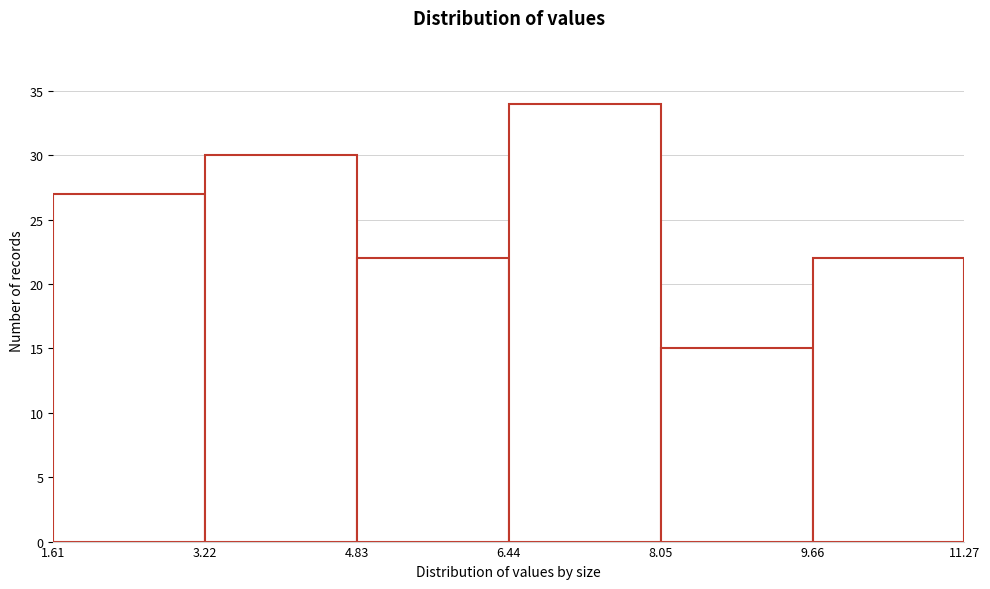

Over which range of the x-axis is the bar tallest?

6.44 to 8.05